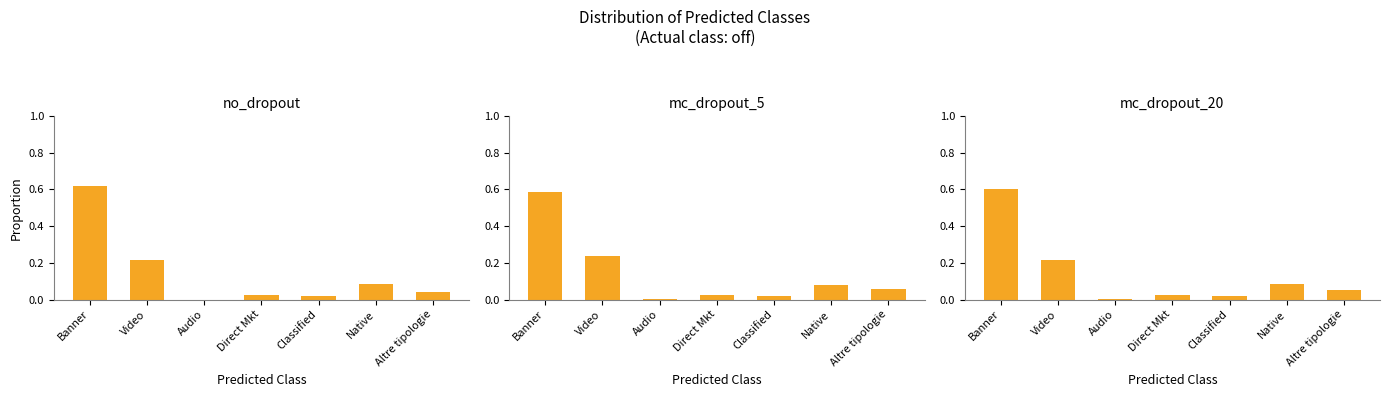

Reading left to right, what are all the values shown in this chart?

no_dropout: 0.6	0.2	0.0	0.0	0.0	0.1	0.0
mc_dropout_5: 0.6	0.2	0.0	0.0	0.0	0.1	0.1
mc_dropout_20: 0.6	0.2	0.0	0.0	0.0	0.1	0.1